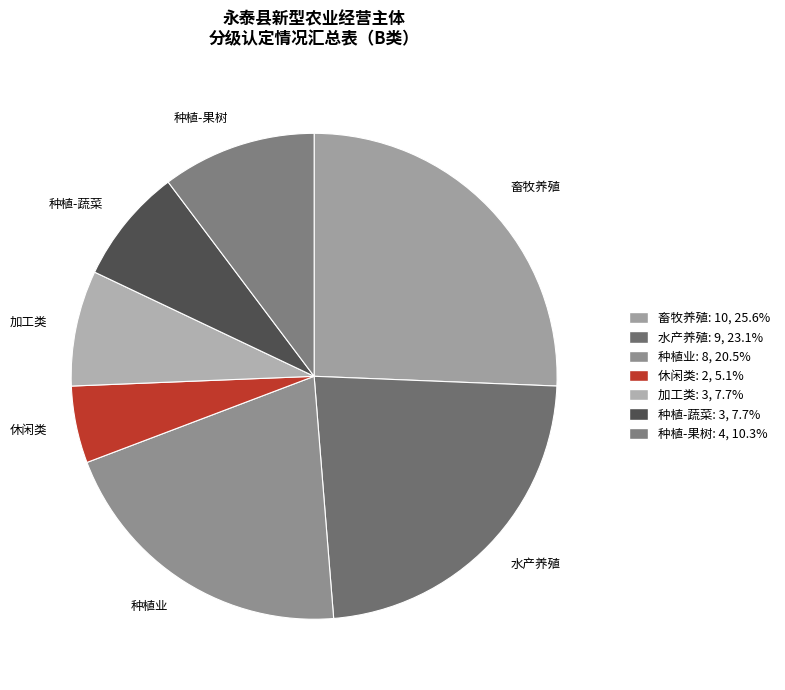

Combined, do 种植业 and 加工类 account for over 50%?

No